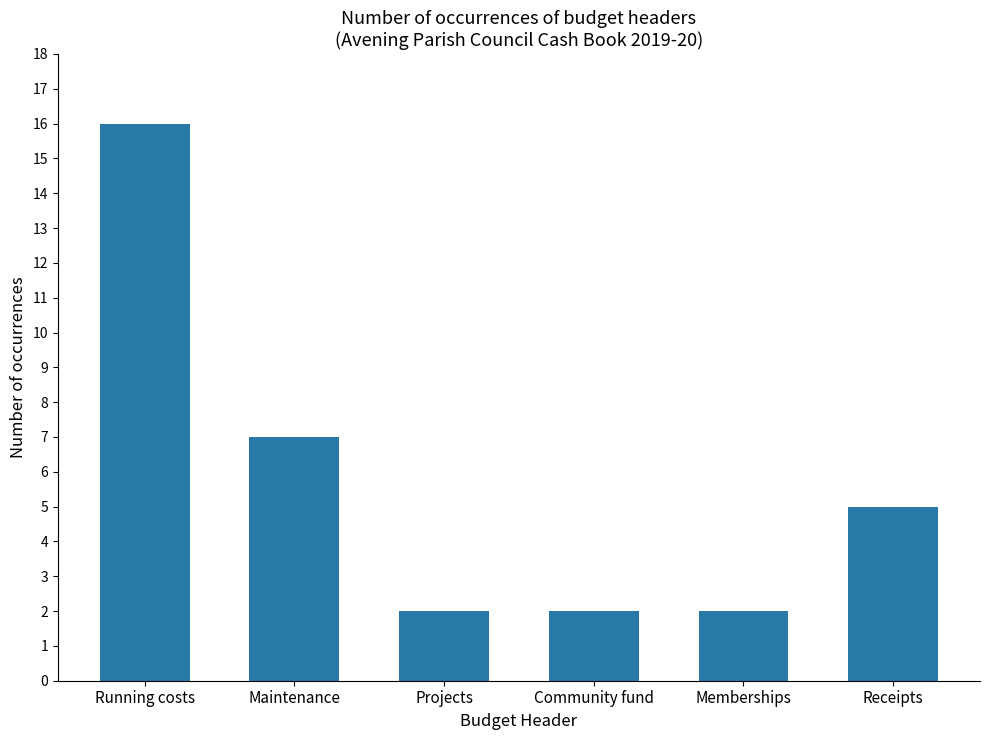

Count the number of categories in the chart.

6